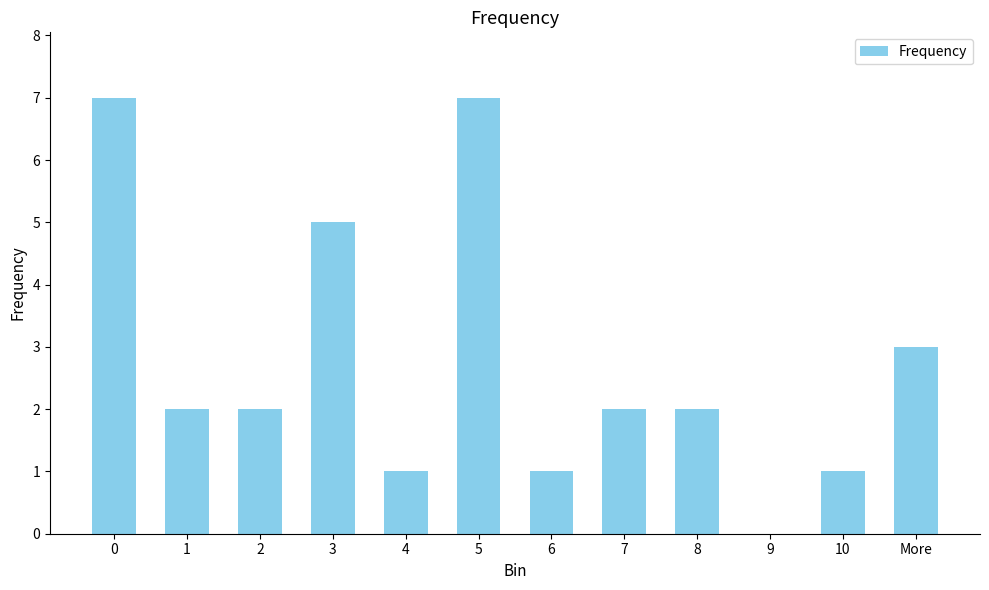

The chart shows a value of 1 at 7. True or false?

False